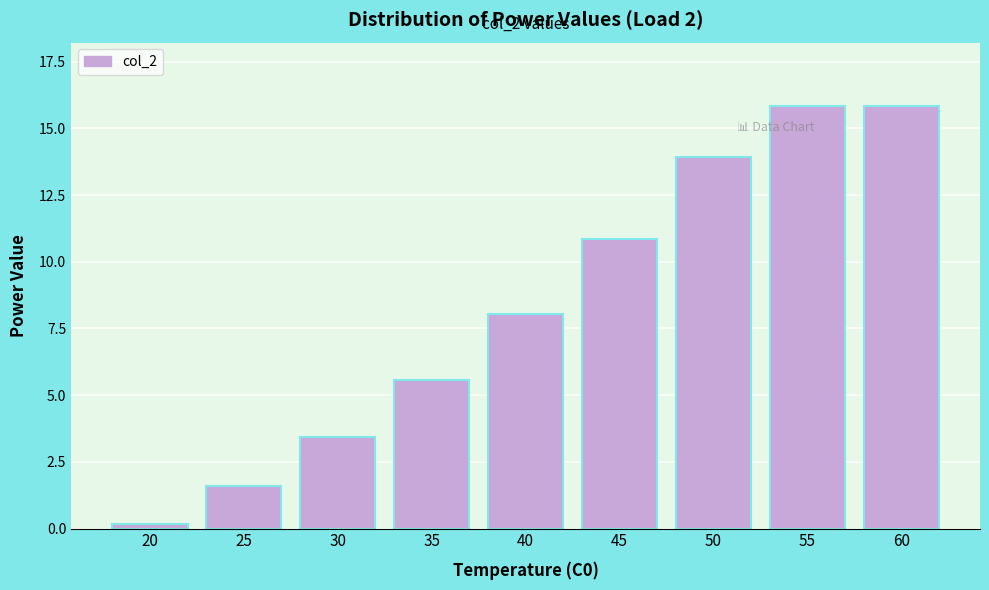

Reading left to right, transcribe all the data shown in this chart.

0.2	1.6	3.4	5.6	8.1	10.8	13.9	15.8	15.8